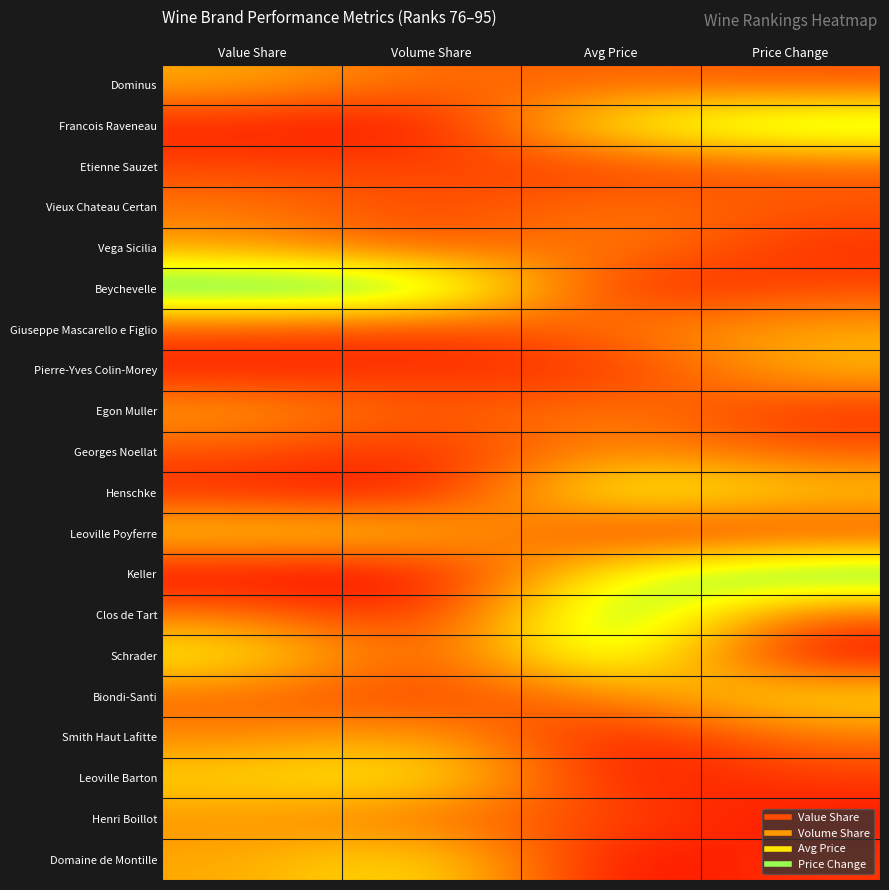

Reading left to right, transcribe all the data shown in this chart.

Dominus: Value Share=0.4	Volume Share=0.3	Avg Price=0.3	Price Change=0.2
Francois Raveneau: Value Share=0.1	Volume Share=0.0	Avg Price=0.7	Price Change=0.9
Etienne Sauzet: Value Share=0.2	Volume Share=0.2	Avg Price=0.2	Price Change=0.2
Vieux Chateau Certan: Value Share=0.3	Volume Share=0.2	Avg Price=0.3	Price Change=0.2
Vega Sicilia: Value Share=0.4	Volume Share=0.2	Avg Price=0.4	Price Change=0.1
Beychevelle: Value Share=1.0	Volume Share=1.0	Avg Price=0.1	Price Change=0.2
Giuseppe Mascarello e Figlio: Value Share=0.2	Volume Share=0.1	Avg Price=0.3	Price Change=0.4
Pierre-Yves Colin-Morey: Value Share=0.1	Volume Share=0.1	Avg Price=0.1	Price Change=0.5
Egon Muller: Value Share=0.4	Volume Share=0.2	Avg Price=0.4	Price Change=0.1
Georges Noellat: Value Share=0.2	Volume Share=0.1	Avg Price=0.4	Price Change=0.2
Henschke: Value Share=0.1	Volume Share=0.0	Avg Price=0.8	Price Change=0.5
Leoville Poyferre: Value Share=0.6	Volume Share=0.5	Avg Price=0.1	Price Change=0.2
Keller: Value Share=0.0	Volume Share=0.0	Avg Price=0.7	Price Change=1.0
Clos de Tart: Value Share=0.3	Volume Share=0.1	Avg Price=1.0	Price Change=0.2
Schrader: Value Share=0.7	Volume Share=0.1	Avg Price=0.9	Price Change=0.0
Biondi-Santi: Value Share=0.3	Volume Share=0.1	Avg Price=0.3	Price Change=0.6
Smith Haut Lafitte: Value Share=0.4	Volume Share=0.5	Avg Price=0.0	Price Change=0.3
Leoville Barton: Value Share=0.6	Volume Share=0.7	Avg Price=0.0	Price Change=0.2
Henri Boillot: Value Share=0.4	Volume Share=0.3	Avg Price=0.2	Price Change=0.0
Domaine de Montille: Value Share=0.4	Volume Share=0.6	Avg Price=0.0	Price Change=0.1